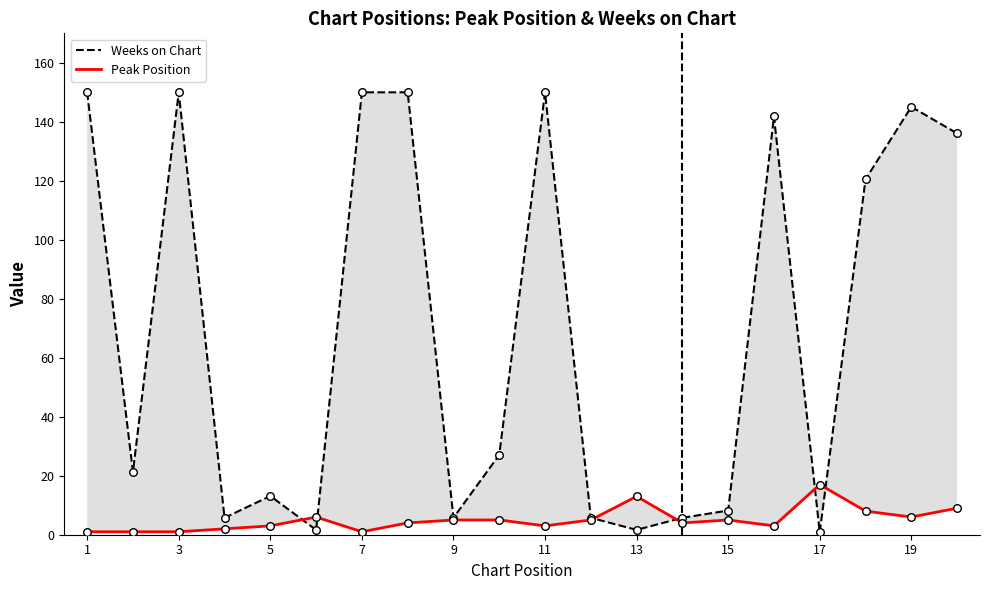

Which series has the largest Y range (max minus min)?

Weeks on Chart